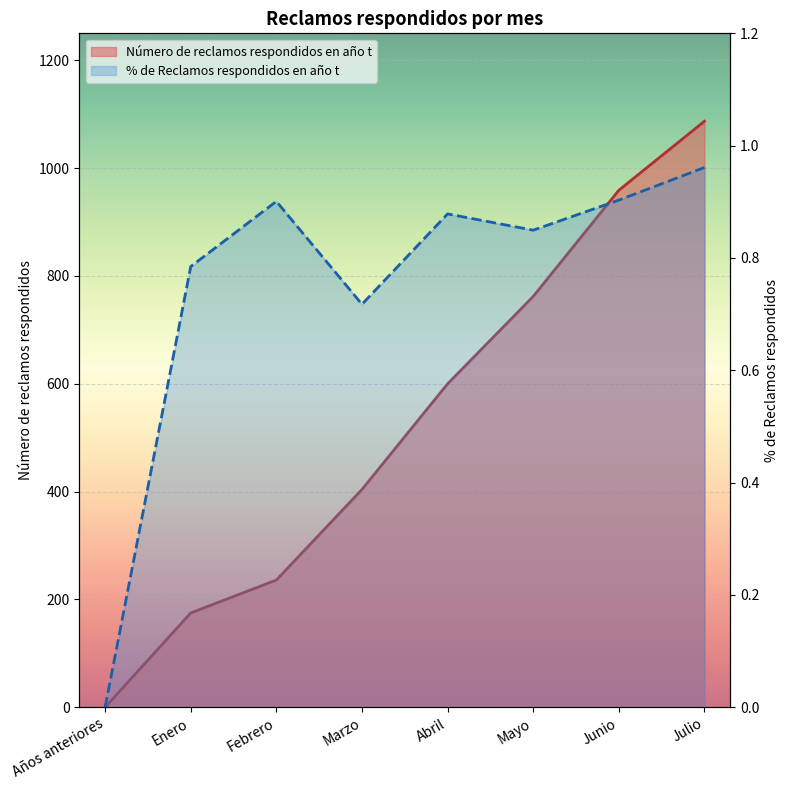

At Marzo, list the series in order from largest to smallest.

Número de reclamos respondidos en año t, % de Reclamos respondidos en año t